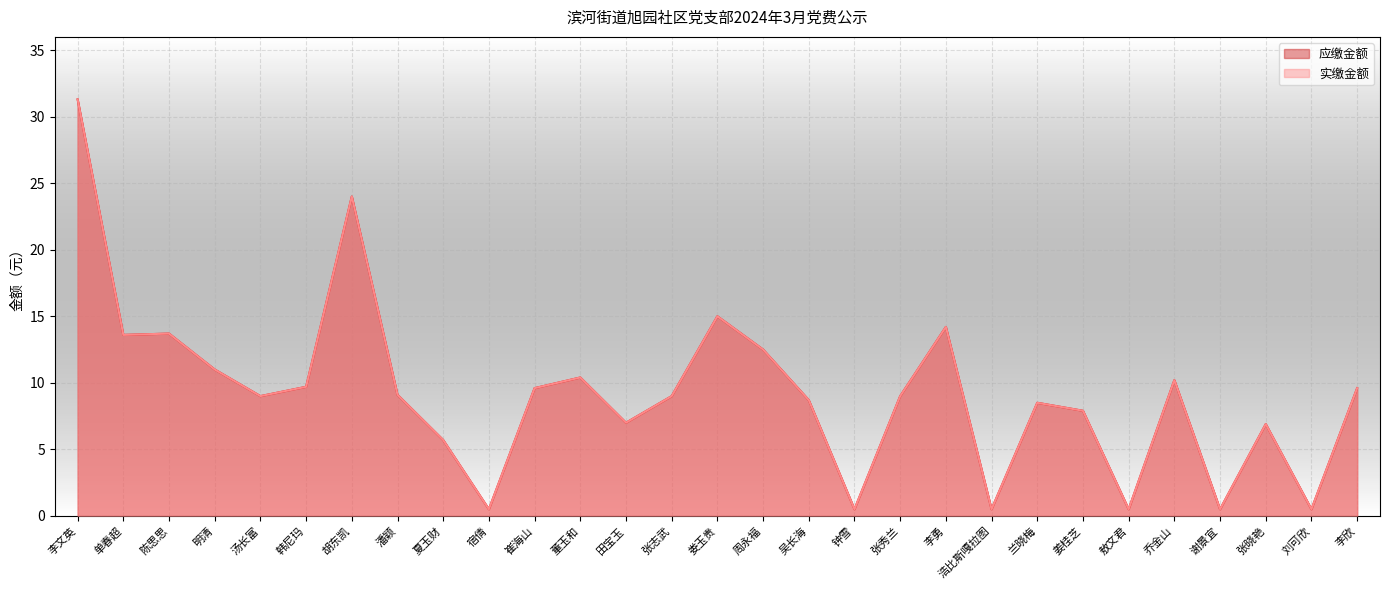

What is the average value of the 实缴金额 series?

9.3